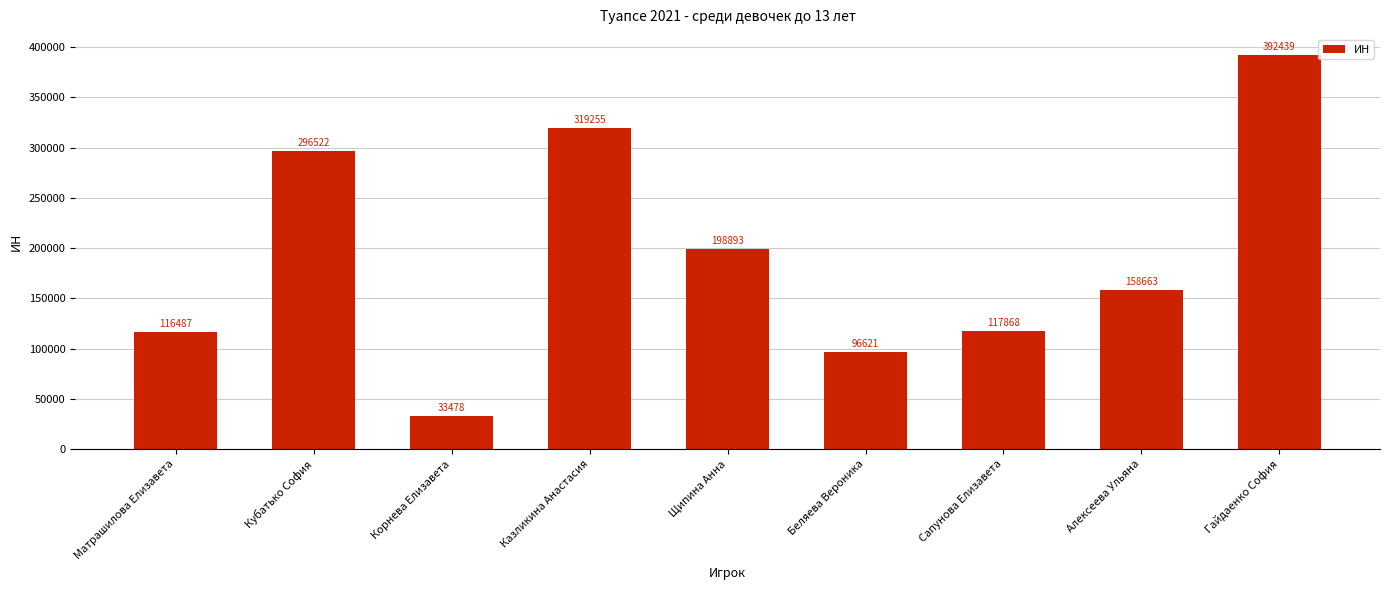

How many data points are less than 158663?

4